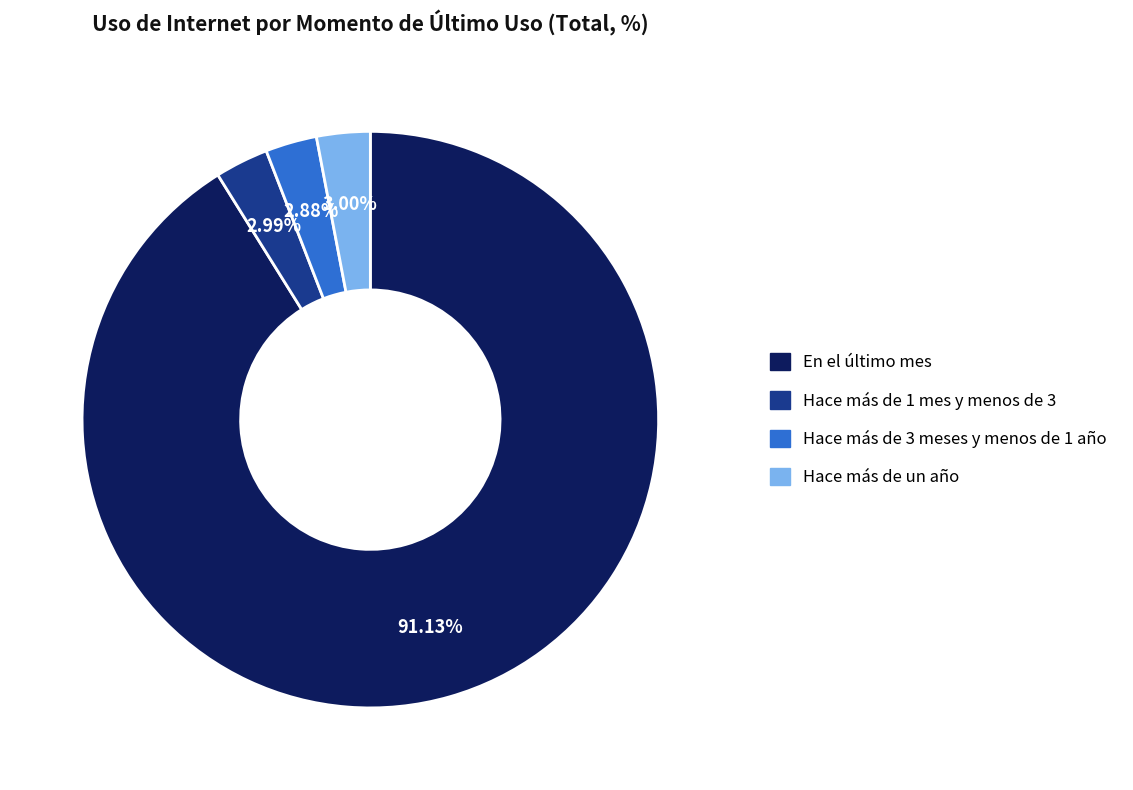

Which category has the biggest portion of the pie?

En el último mes